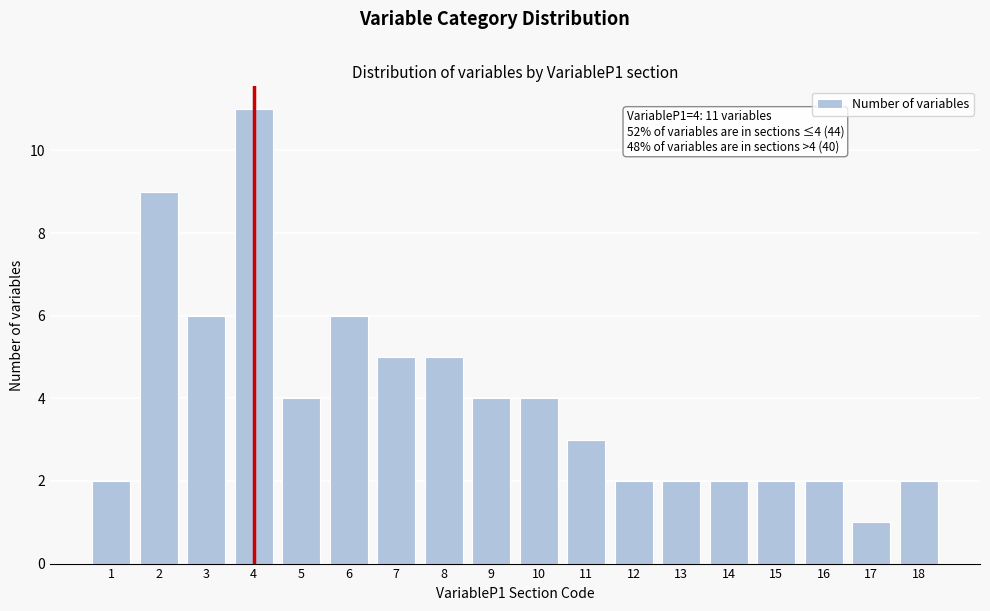

Reading left to right, transcribe all the data shown in this chart.

2	9	6	11	4	6	5	5	4	4	3	2	2	2	2	2	1	2